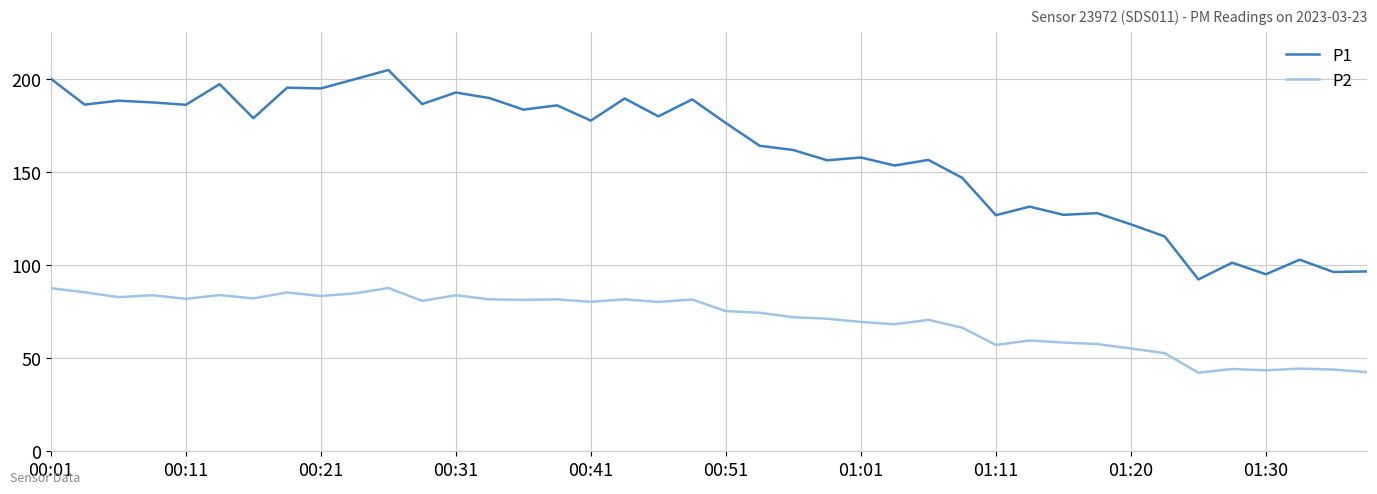

Which series has the largest total across all categories?

P1